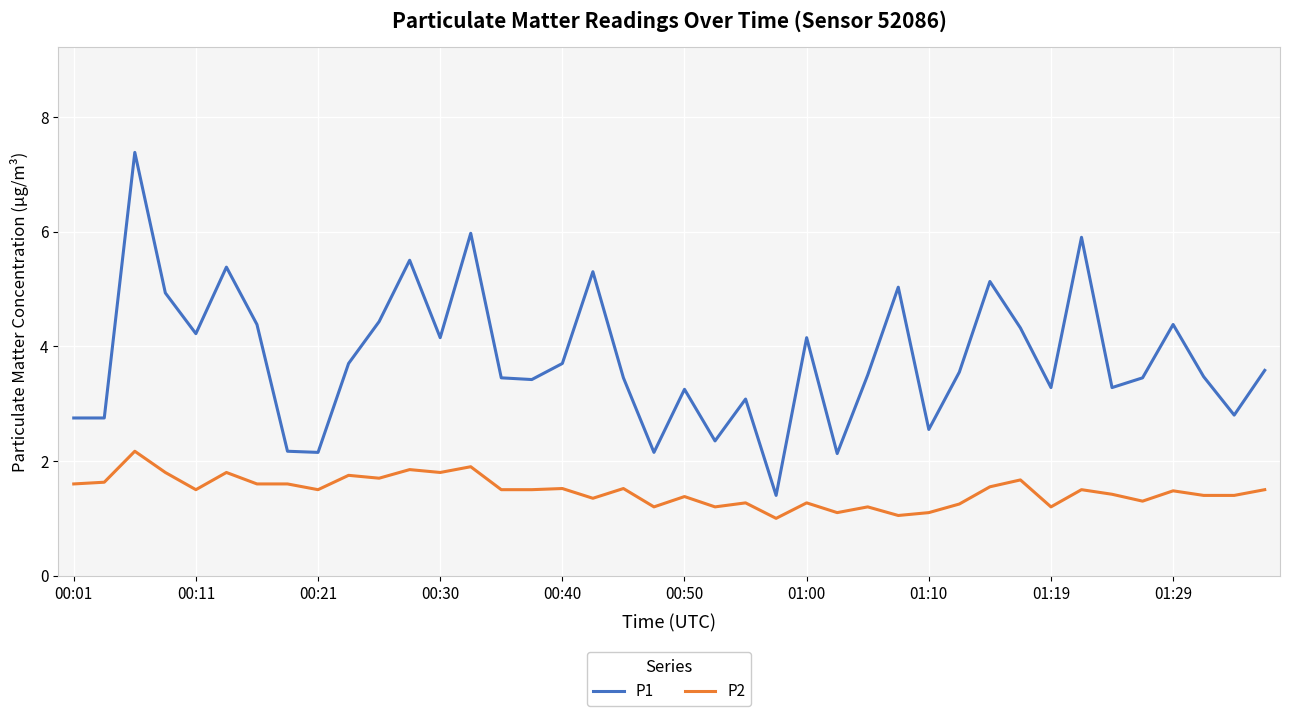

What is the smallest value displayed?

1.0